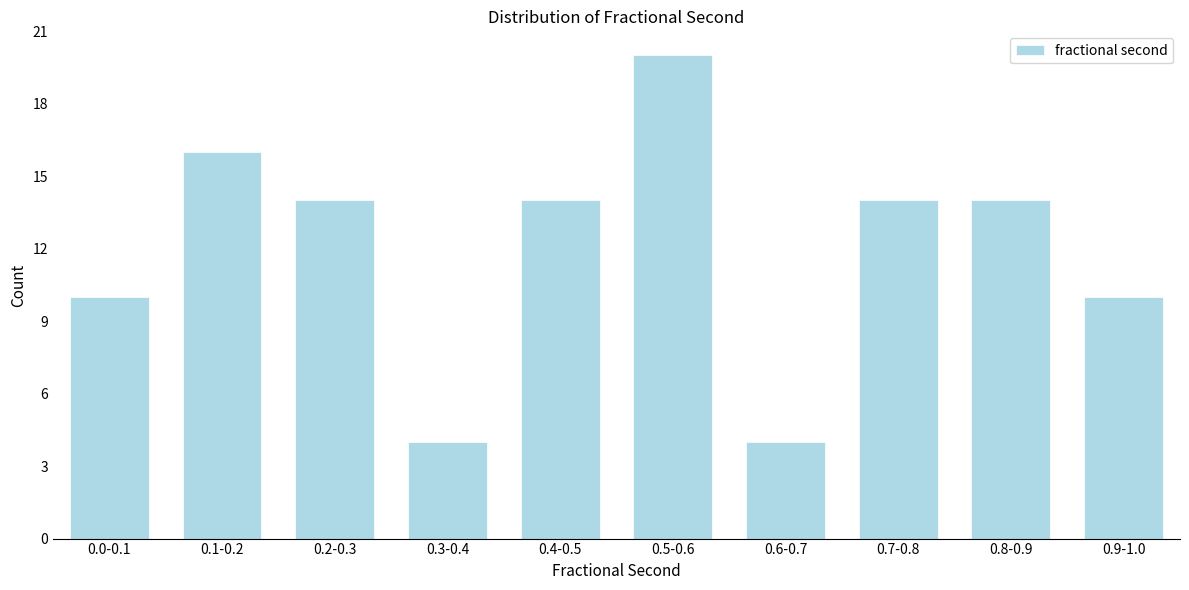

Reading left to right, extract all data points from this chart.

0.0-0.1=10	0.1-0.2=16	0.2-0.3=14	0.3-0.4=4	0.4-0.5=14	0.5-0.6=20	0.6-0.7=4	0.7-0.8=14	0.8-0.9=14	0.9-1.0=10